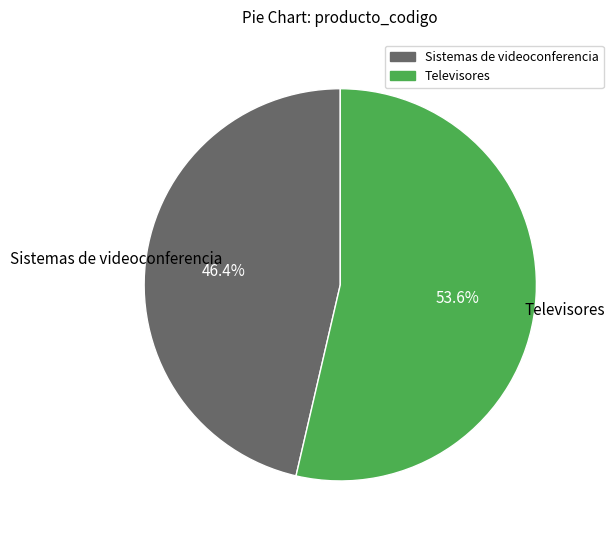

What percentage is the Sistemas de videoconferencia slice, to the nearest percent?

46%